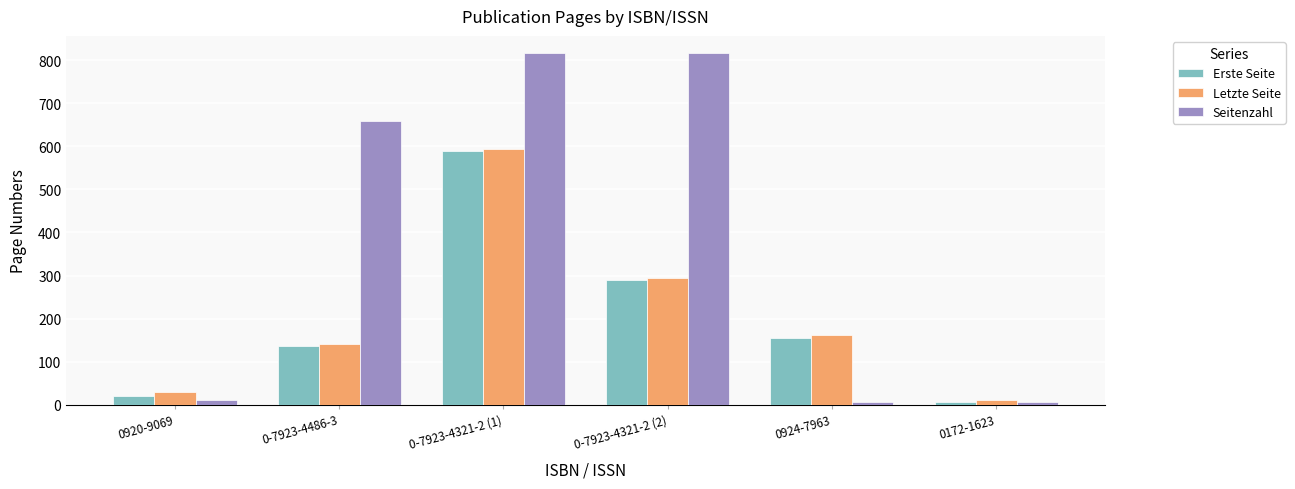

Are the bars grouped side by side (vs. stacked)?

Yes